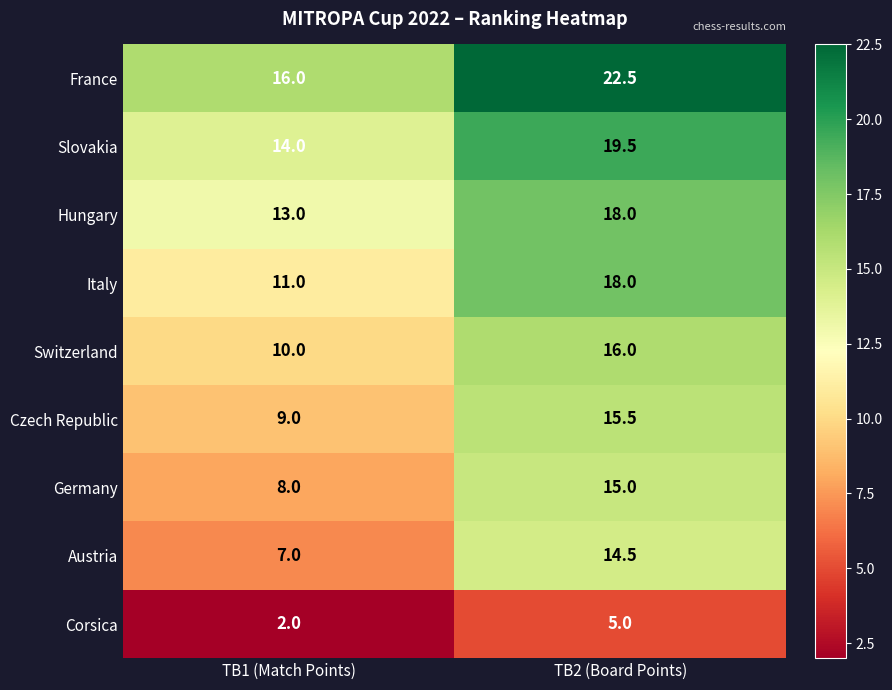

At which category is the sum across all series the highest?

TB2 (Board Points)